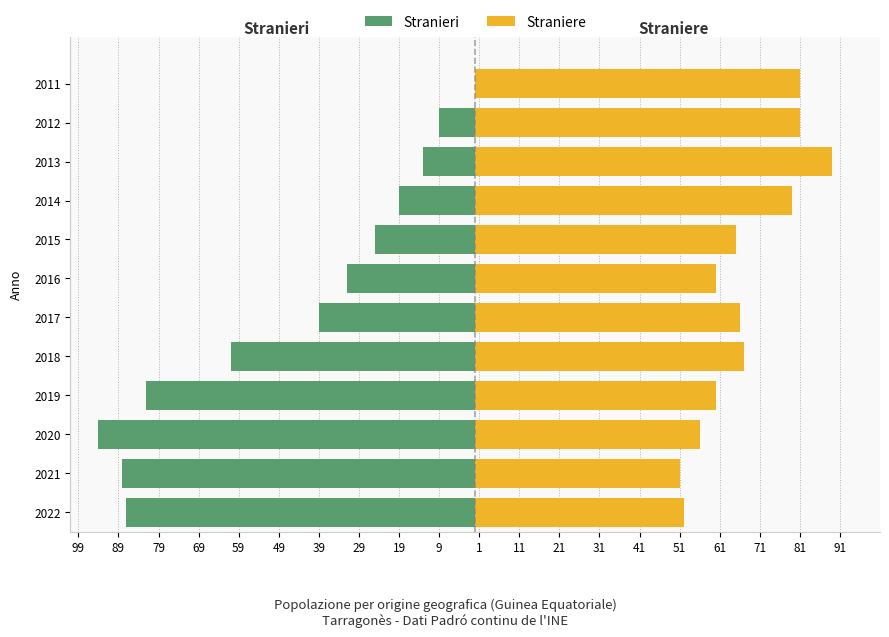

Does the chart contain any negative values?

Yes